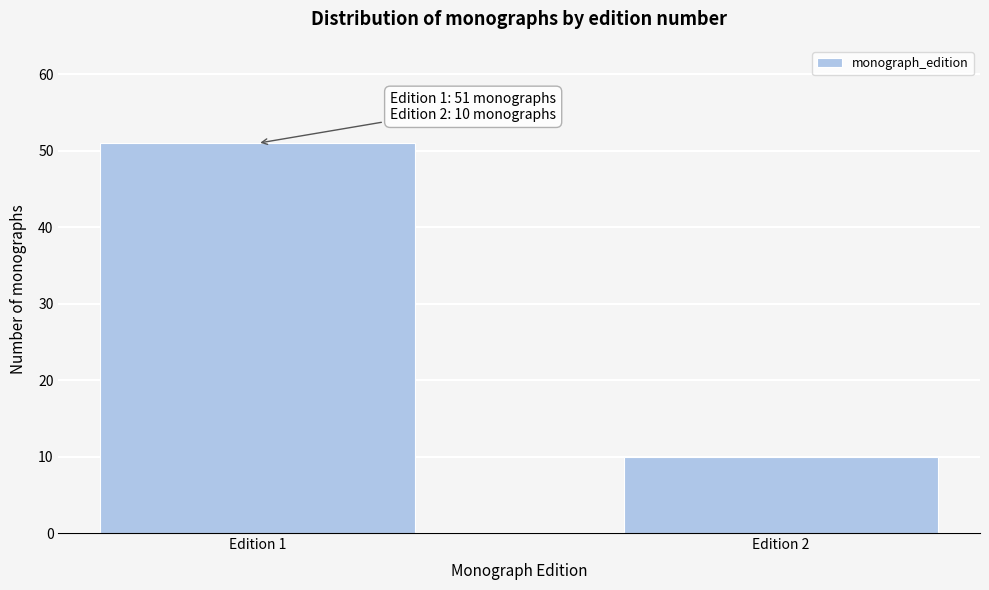

Reading left to right, what are all the values shown in this chart?

Edition 1=51	Edition 2=10